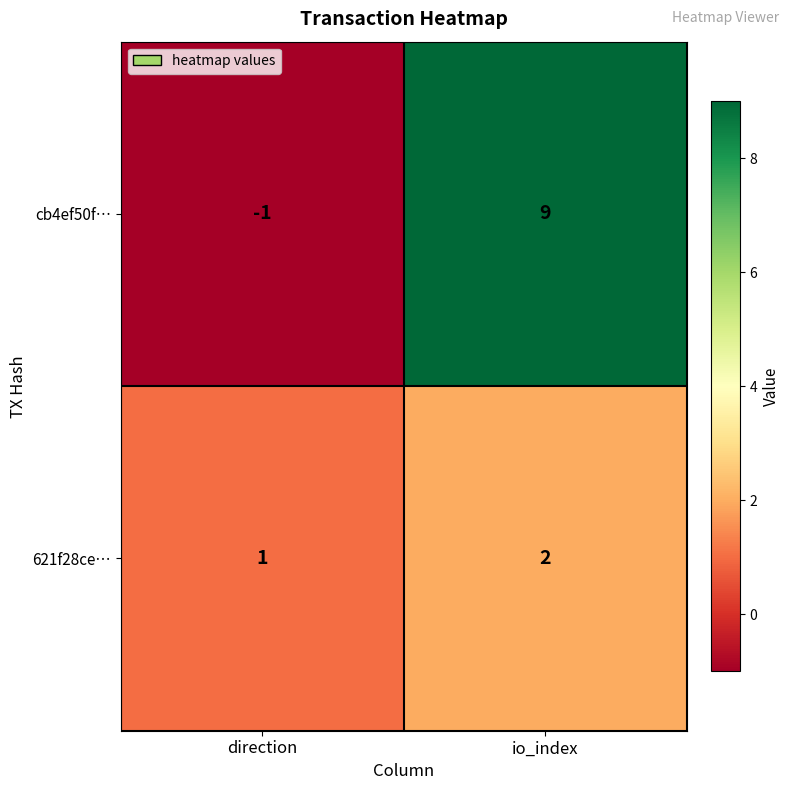

Between direction and io_index, which series saw the biggest shift?

cb4ef50f…